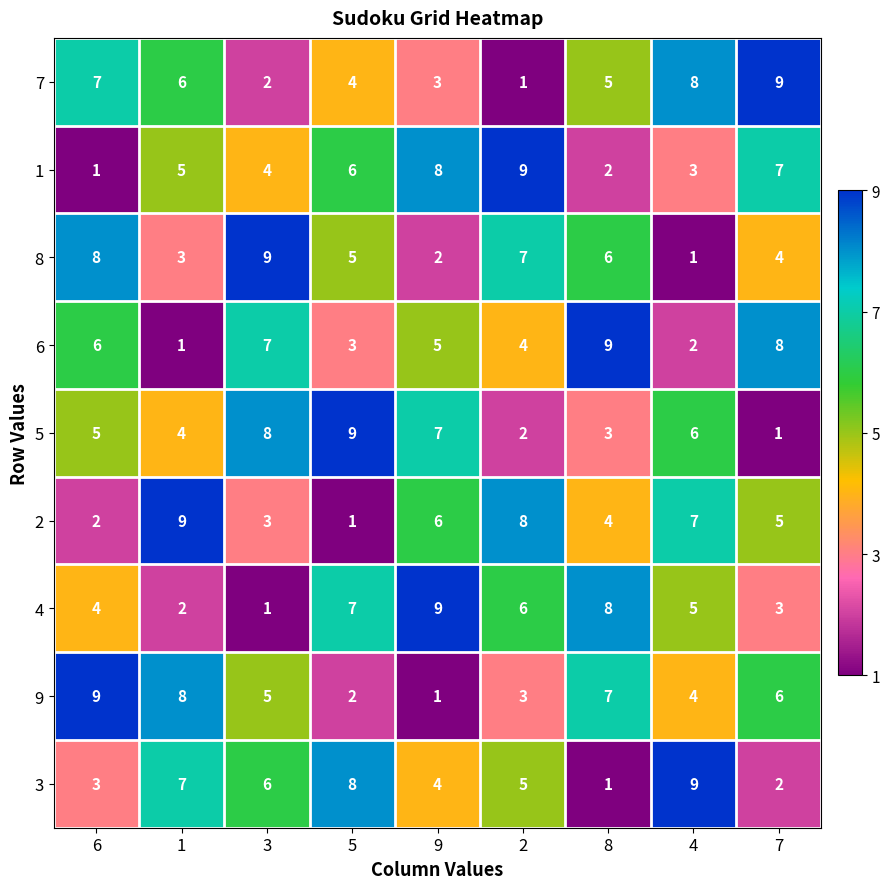

What is the maximum value shown in the chart?

9